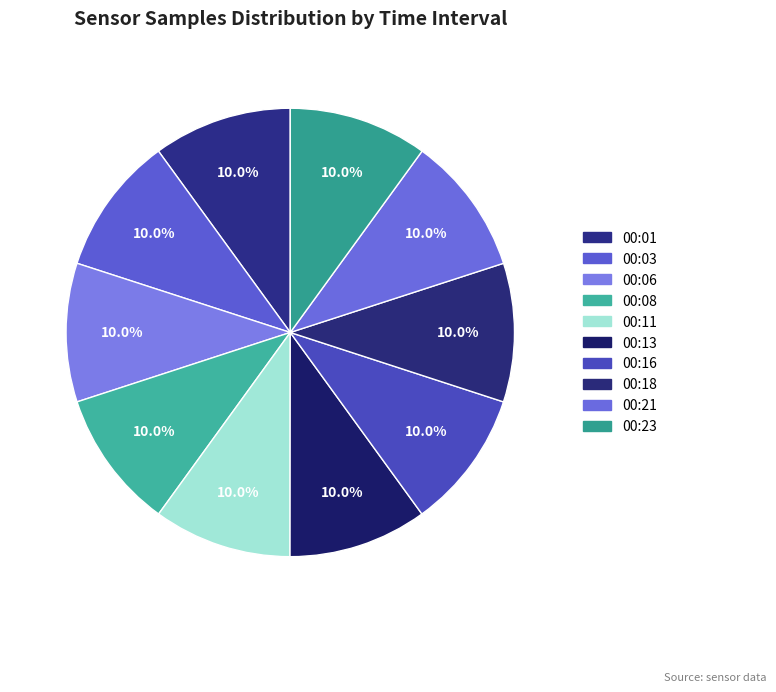

To the nearest percent, what portion does 00:01 represent?

10%